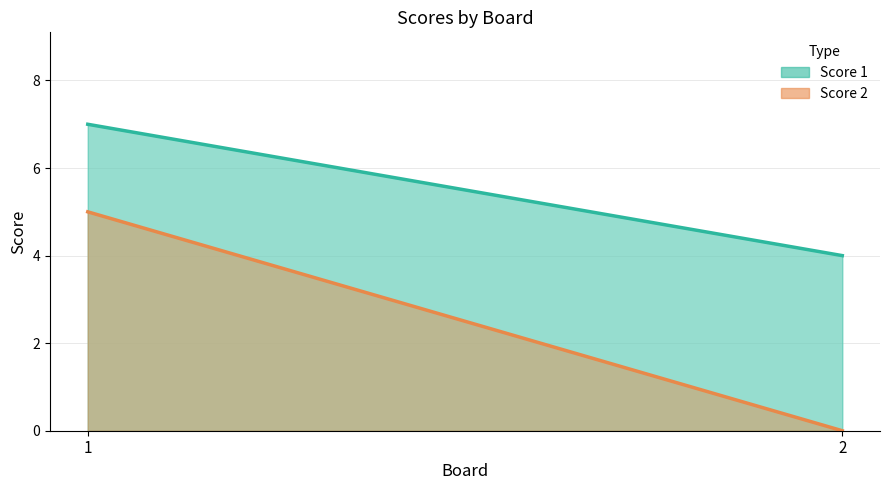

What is the maximum value shown in the chart?

7